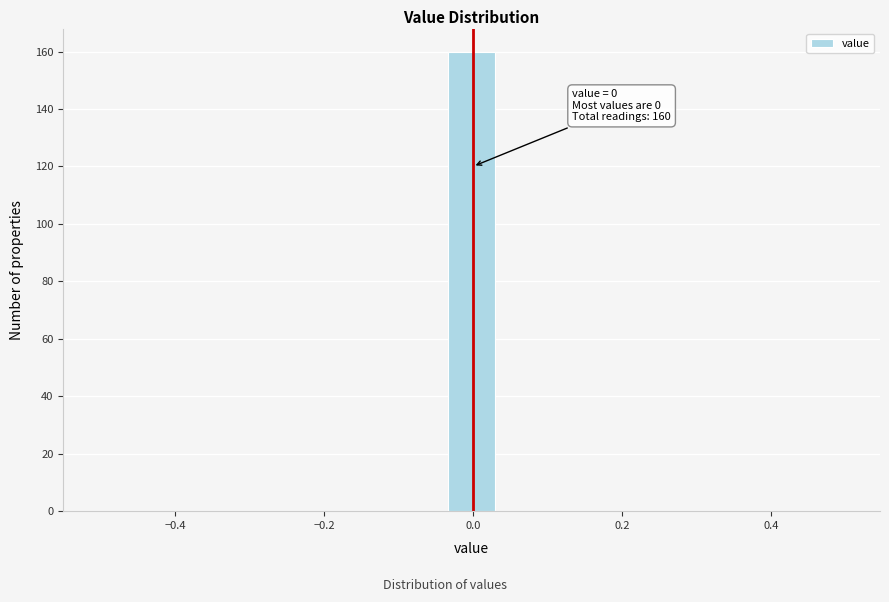

Read against the x-axis, roughly where is the centre of the tallest bar?

0.00